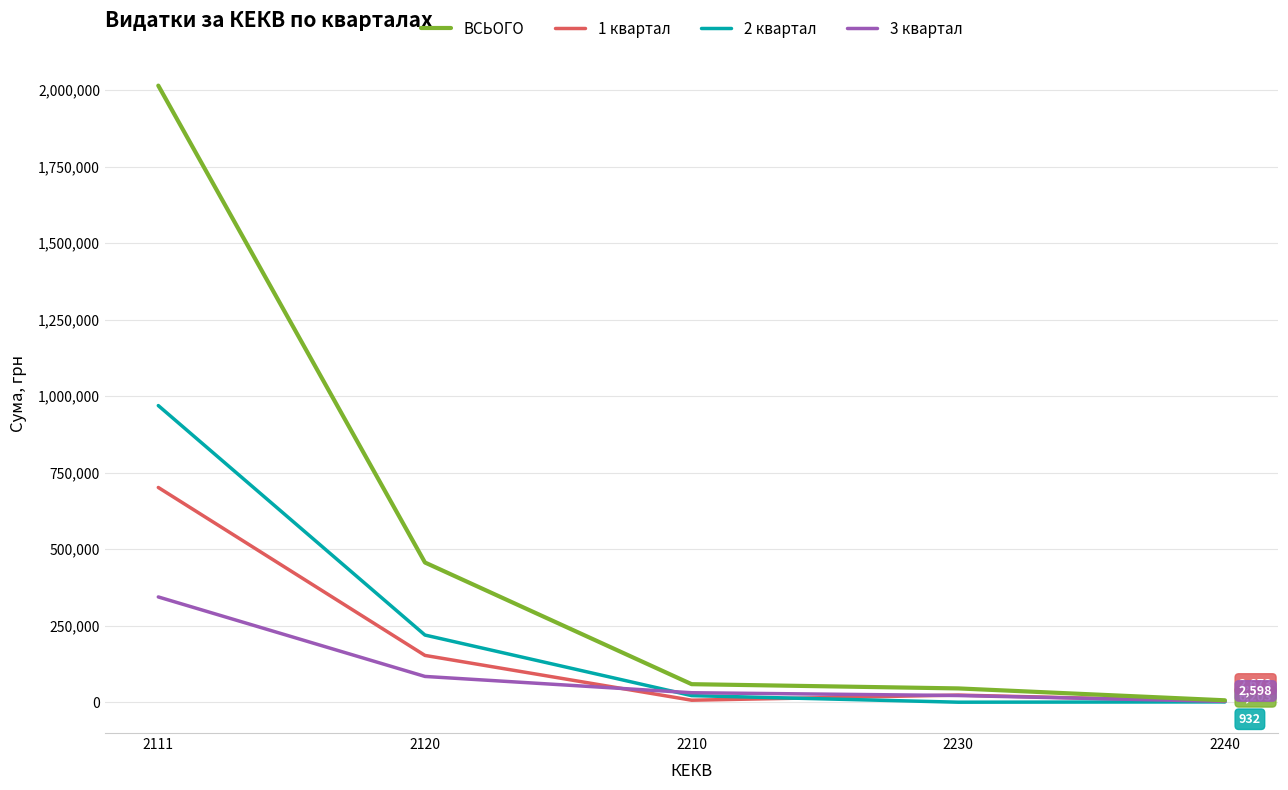

List the series in order of their overall mean, highest first.

ВСЬОГО, 2 квартал, 1 квартал, 3 квартал